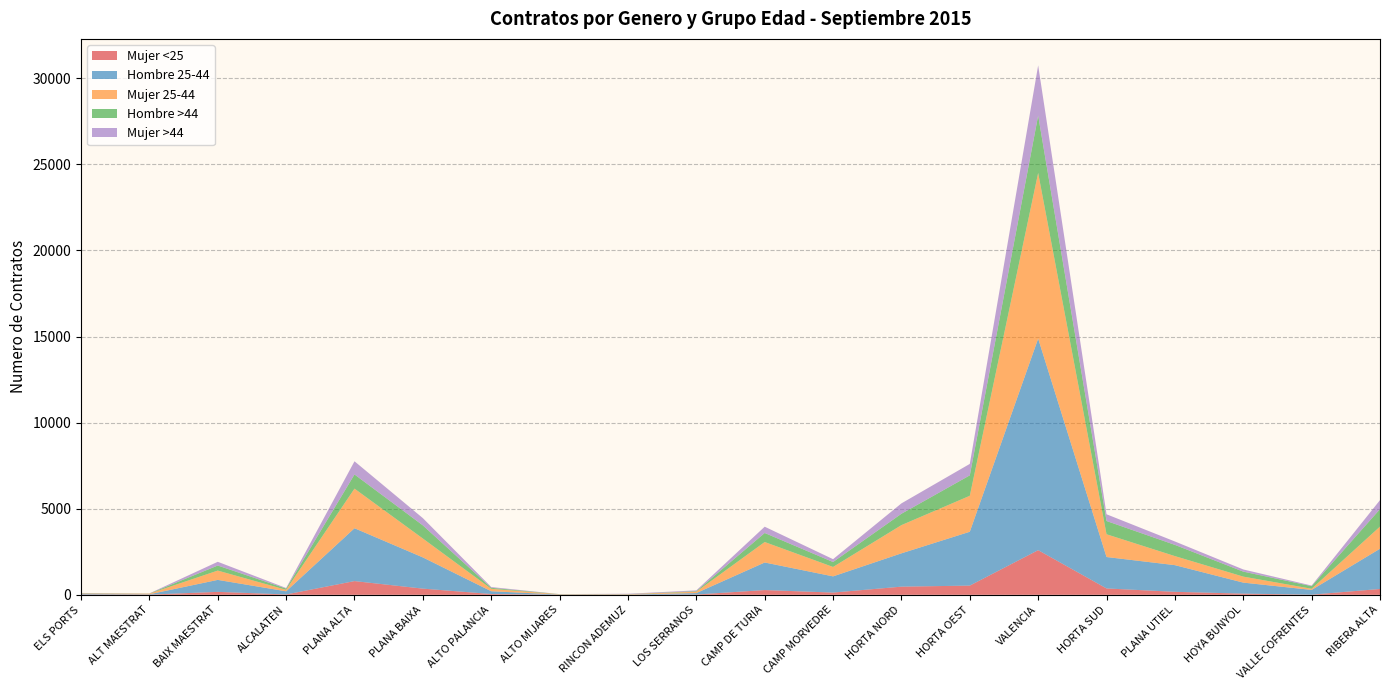

Reading left to right, extract all data points from this chart.

Mujer <25: ELS PORTS=13	ALT MAESTRAT=11	BAIX MAESTRAT=170	ALCALATEN=20	PLANA ALTA=796	PLANA BAIXA=358	ALTO PALANCIA=46	ALTO MIJARES=2	RINCON ADEMUZ=1	LOS SERRANOS=16	CAMP DE TURIA=275	CAMP MORVEDRE=129	HORTA NORD=473	HORTA OEST=534	VALENCIA=2592	HORTA SUD=369	PLANA UTIEL=173	HOYA BUNYOL=68	VALLE COFRENTES=8	RIBERA ALTA=339
Hombre 25-44: ELS PORTS=30	ALT MAESTRAT=20	BAIX MAESTRAT=696	ALCALATEN=183	PLANA ALTA=3070	PLANA BAIXA=1813	ALTO PALANCIA=161	ALTO MIJARES=11	RINCON ADEMUZ=12	LOS SERRANOS=84	CAMP DE TURIA=1601	CAMP MORVEDRE=941	HORTA NORD=1935	HORTA OEST=3127	VALENCIA=12287	HORTA SUD=1825	PLANA UTIEL=1549	HOYA BUNYOL=640	VALLE COFRENTES=275	RIBERA ALTA=2337
Mujer 25-44: ELS PORTS=24	ALT MAESTRAT=35	BAIX MAESTRAT=540	ALCALATEN=86	PLANA ALTA=2299	PLANA BAIXA=1097	ALTO PALANCIA=141	ALTO MIJARES=16	RINCON ADEMUZ=19	LOS SERRANOS=80	CAMP DE TURIA=1189	CAMP MORVEDRE=546	HORTA NORD=1638	HORTA OEST=2089	VALENCIA=9621	HORTA SUD=1322	PLANA UTIEL=525	HOYA BUNYOL=348	VALLE COFRENTES=67	RIBERA ALTA=1285
Hombre >44: ELS PORTS=21	ALT MAESTRAT=8	BAIX MAESTRAT=293	ALCALATEN=74	PLANA ALTA=824	PLANA BAIXA=763	ALTO PALANCIA=58	ALTO MIJARES=8	RINCON ADEMUZ=7	LOS SERRANOS=32	CAMP DE TURIA=525	CAMP MORVEDRE=288	HORTA NORD=660	HORTA OEST=1187	VALENCIA=3333	HORTA SUD=770	PLANA UTIEL=652	HOYA BUNYOL=290	VALLE COFRENTES=153	RIBERA ALTA=1013
Mujer >44: ELS PORTS=19	ALT MAESTRAT=7	BAIX MAESTRAT=218	ALCALATEN=32	PLANA ALTA=765	PLANA BAIXA=422	ALTO PALANCIA=45	ALTO MIJARES=4	RINCON ADEMUZ=22	LOS SERRANOS=45	CAMP DE TURIA=365	CAMP MORVEDRE=165	HORTA NORD=604	HORTA OEST=665	VALENCIA=2916	HORTA SUD=391	PLANA UTIEL=198	HOYA BUNYOL=126	VALLE COFRENTES=34	RIBERA ALTA=524